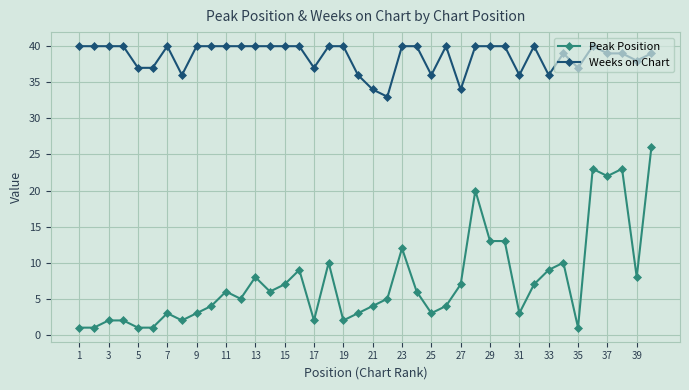

What is the maximum value shown in the chart?

40